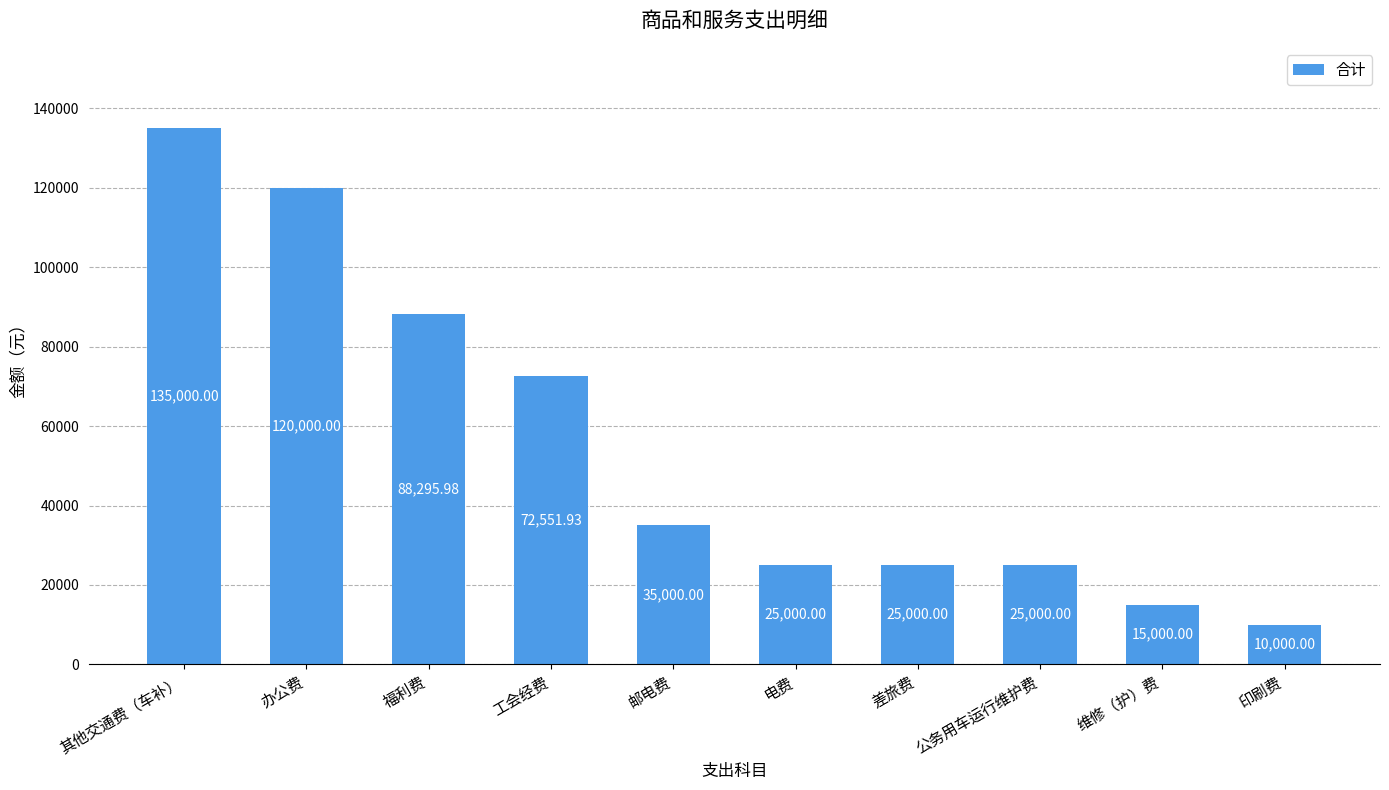

What is the label of the 5th bar from the right?

电费